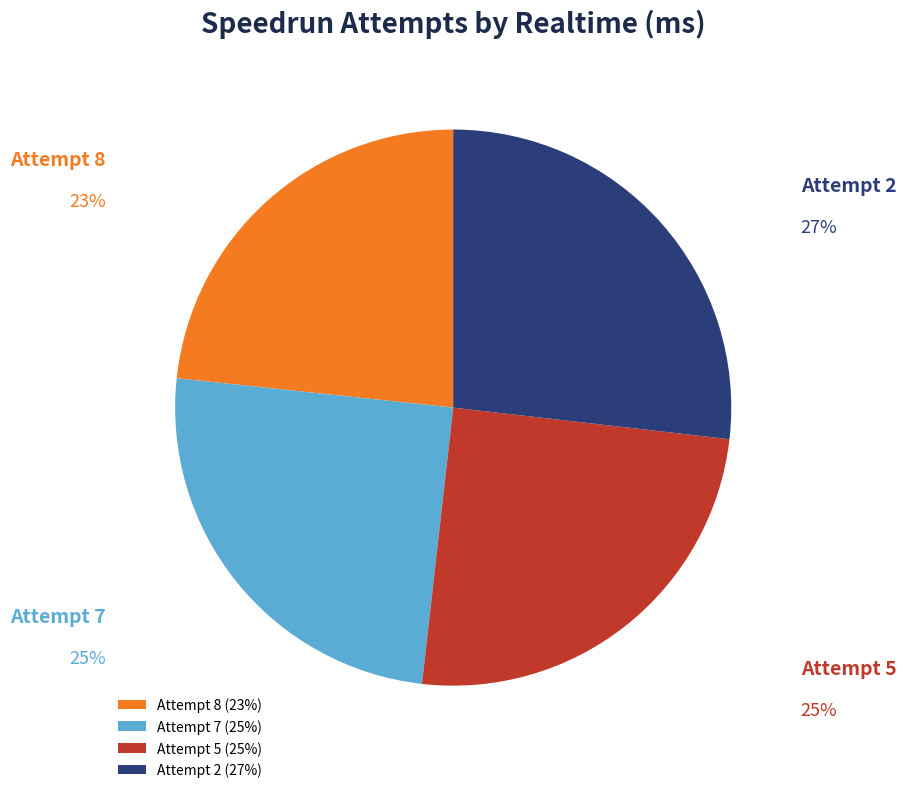

Does Attempt 8 represent more than half of the total?

No